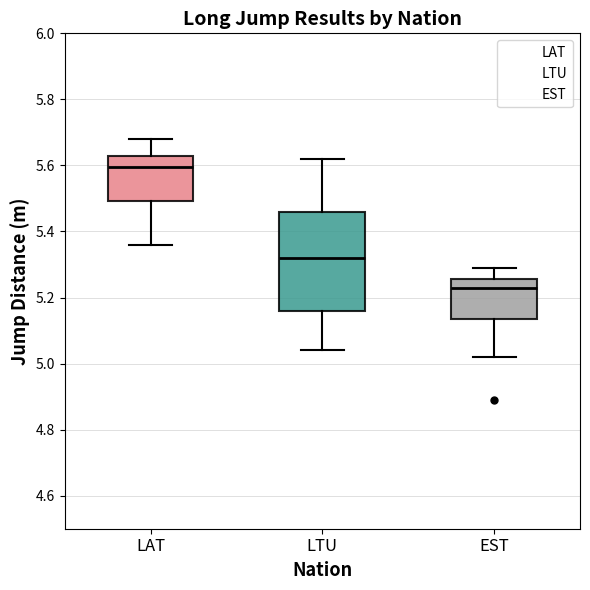

Which box is the tallest, from its lower edge to its upper edge?

LTU